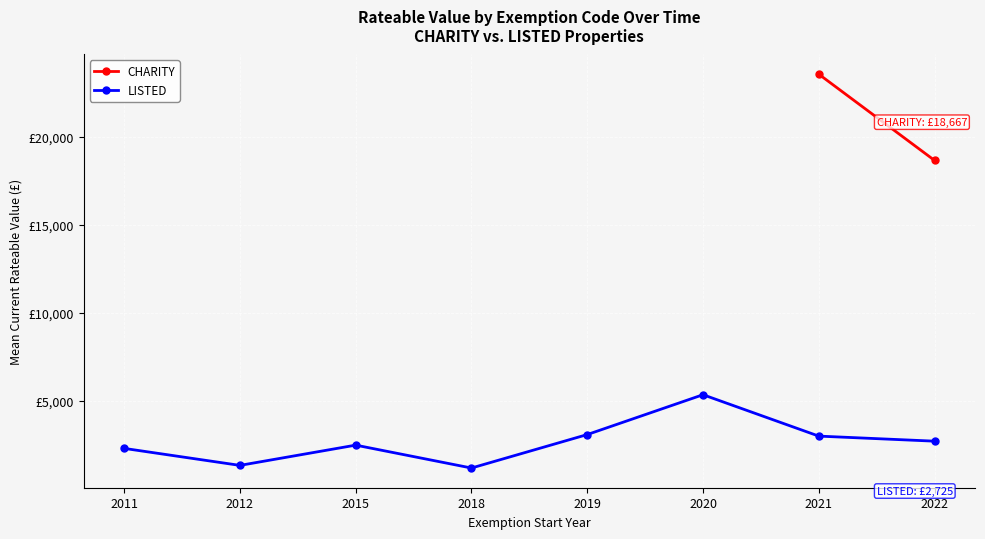

Which label corresponds to the smallest value in the chart?

2018